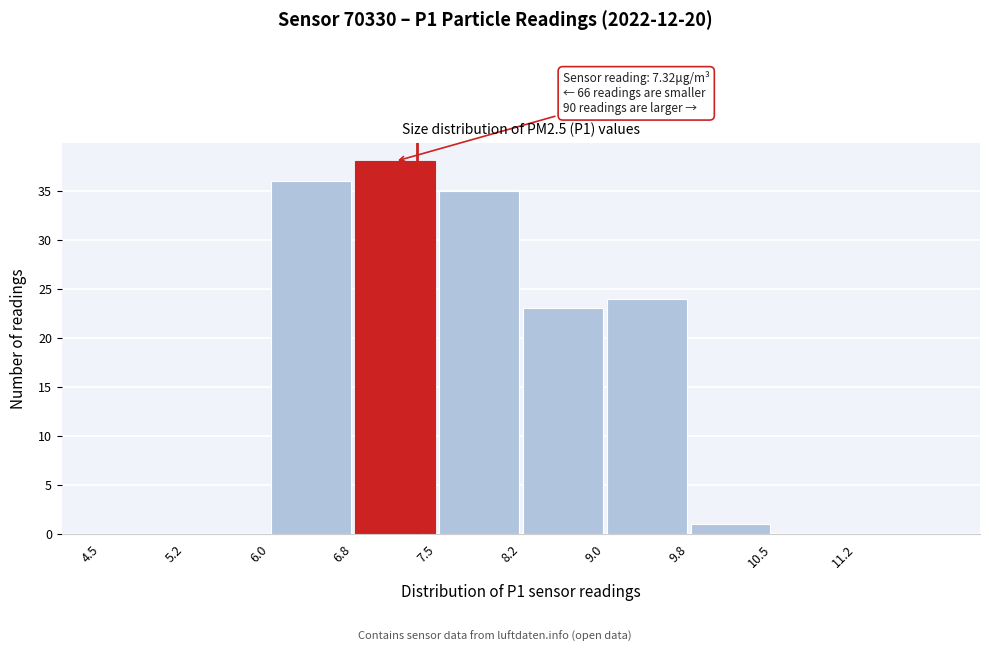

Over which range of the x-axis is the bar tallest?

6.75 to 7.50